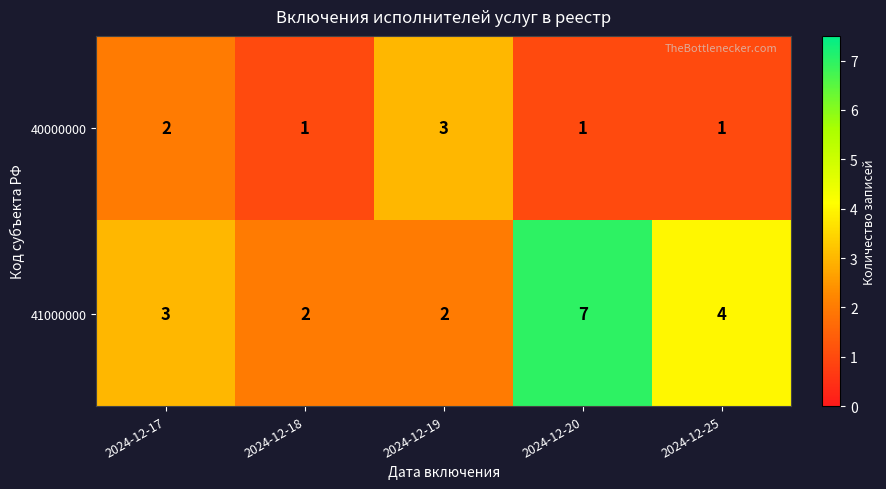

Is it true that 41000000 equals 4 at 2024-12-17?

False